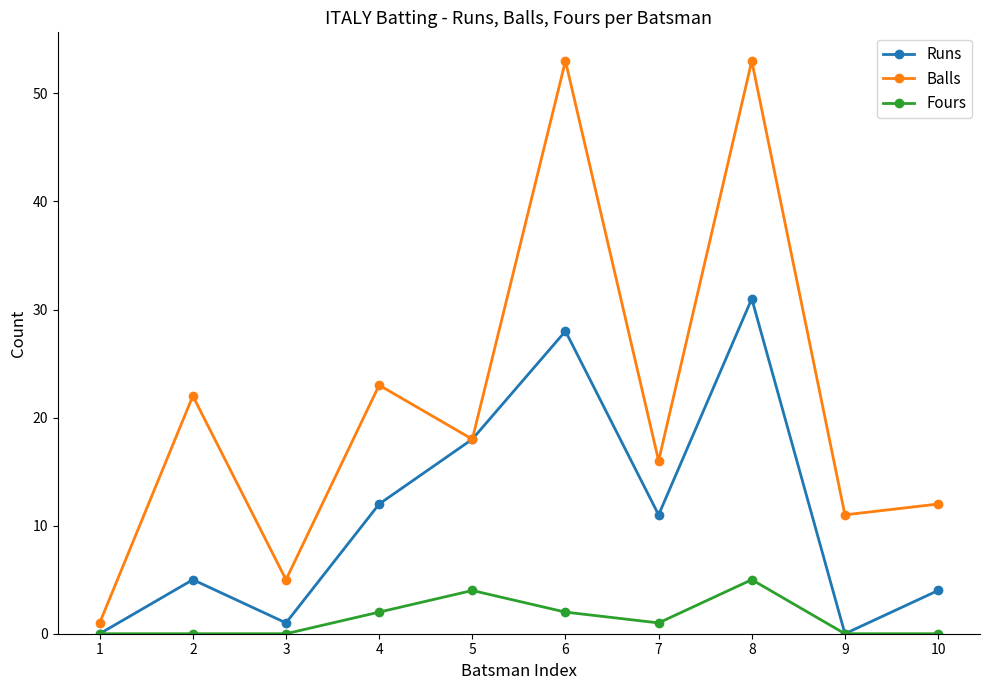

What is the value of the Balls point at the 3rd from the left?

5